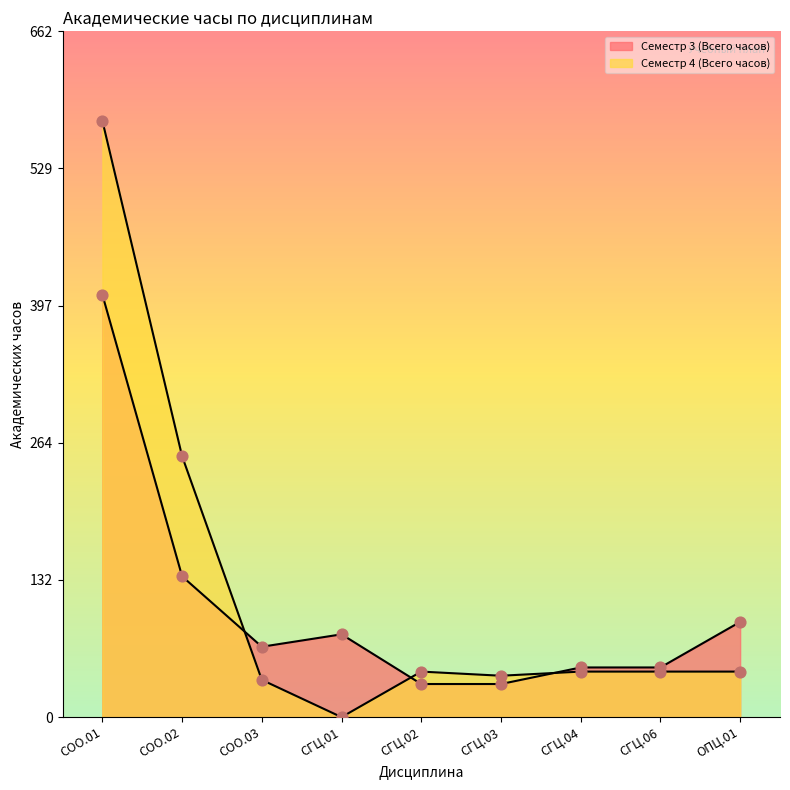

Which series contains the lowest Y value?

Семестр 4 (Всего часов)